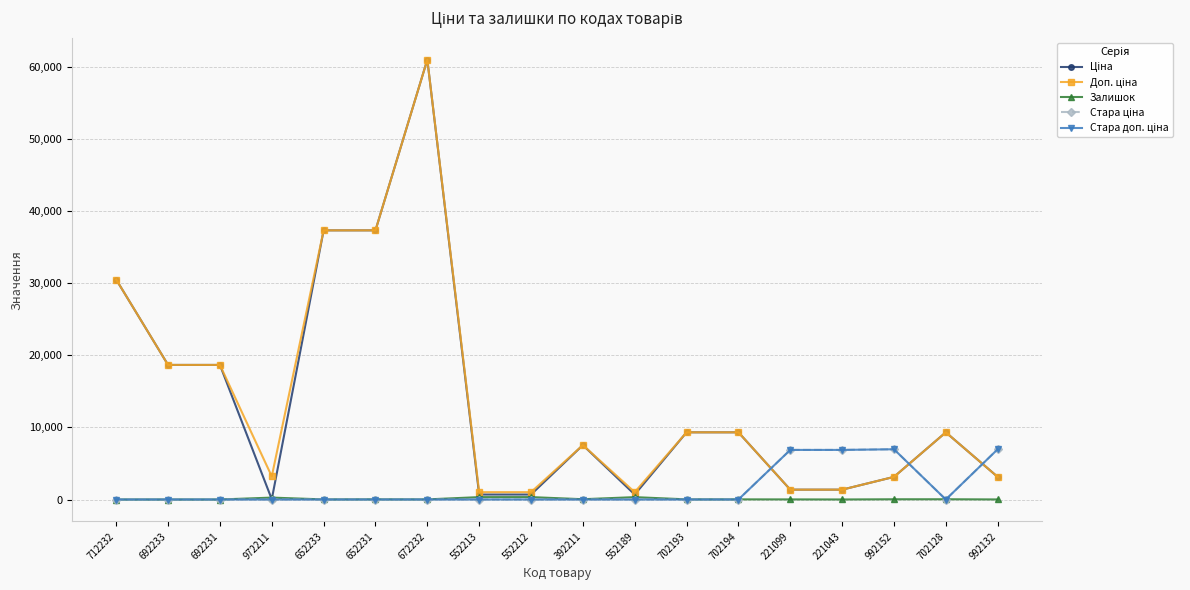

Rank the categories by Доп. ціна value from highest to lowest.

672232, 652233, 652231, 712232, 692233, 692231, 702193, 702194, 702128, 392211, 972211, 992152, 992132, 221099, 221043, 552213, 552212, 552189